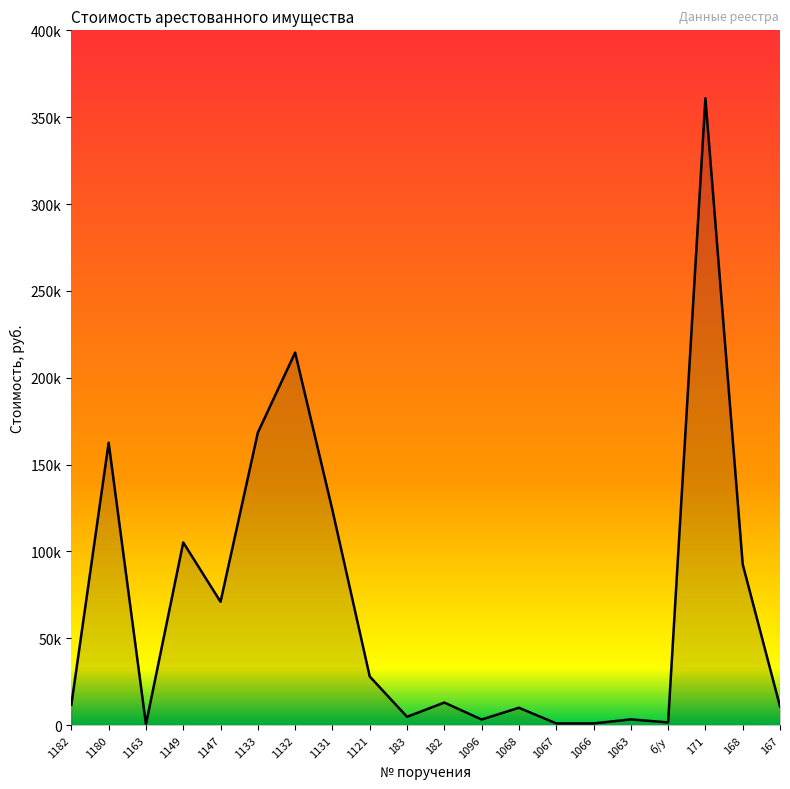

Does the chart have visible grid lines?

No